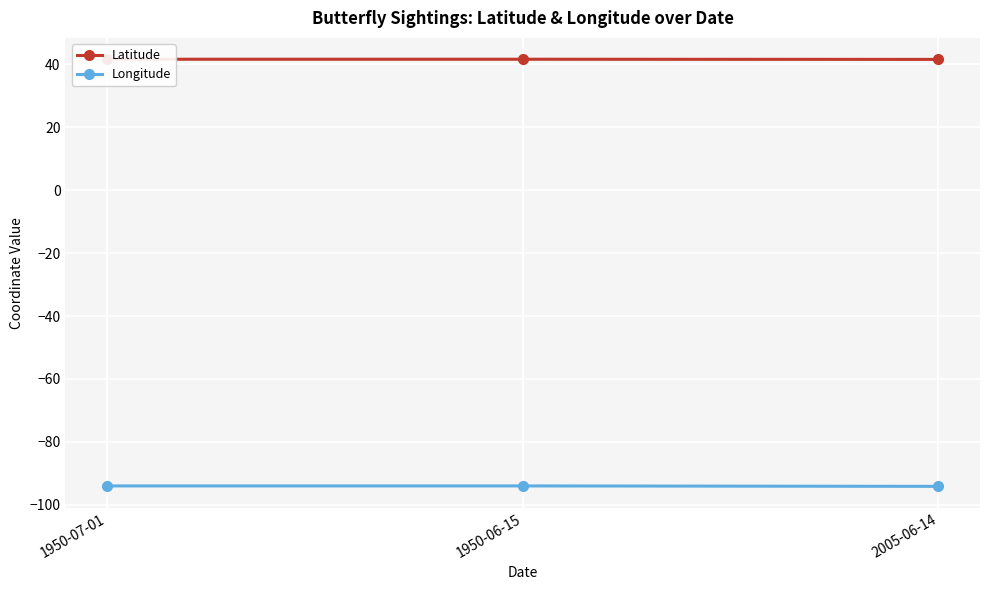

What is the label of the 1st point from the right?

2005-06-14